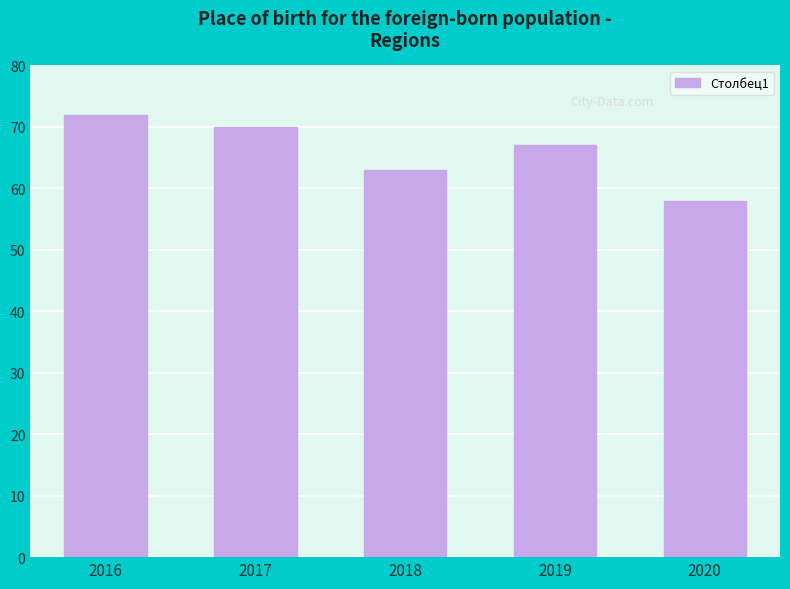

Does the chart contain stacked bars?

No